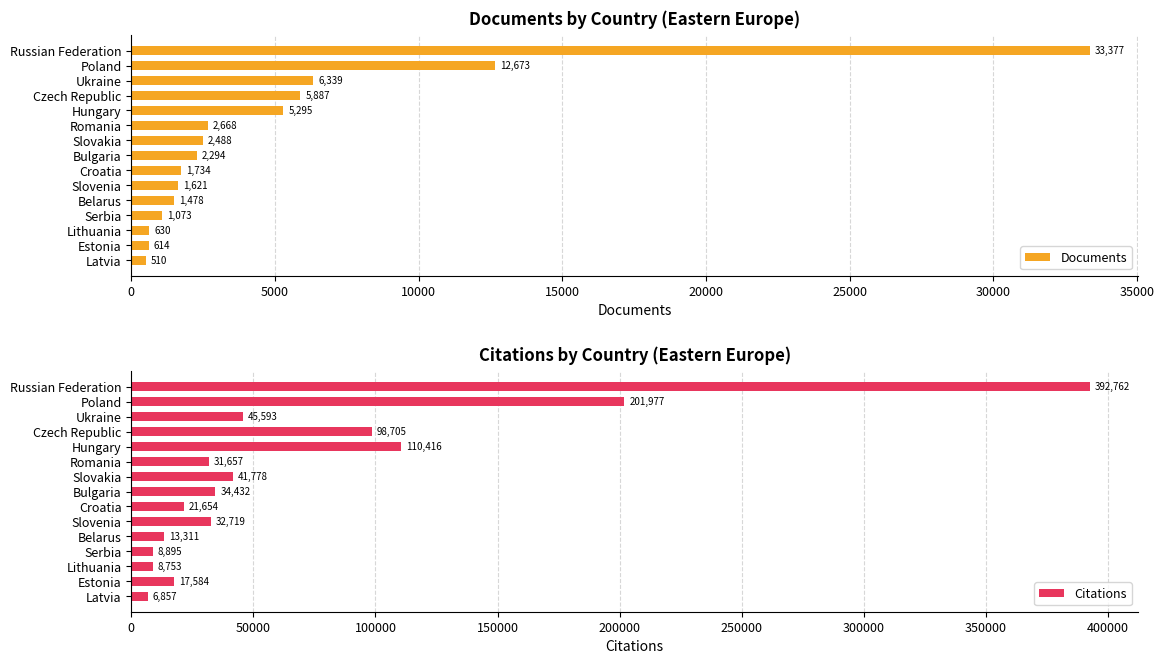

What is the approximate value of Documents at Latvia?

510